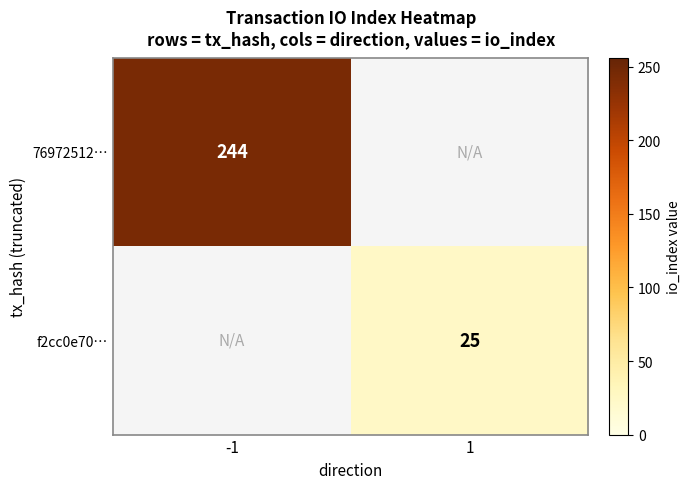

Is it true that f2cc0e70… equals 36 at 1?

False